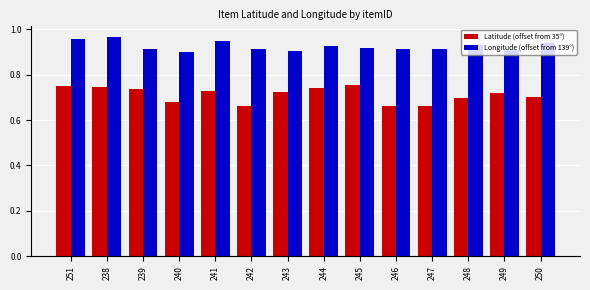

What is the sum of the Longitude (offset from 139°) values at 250 and 238?

1.9